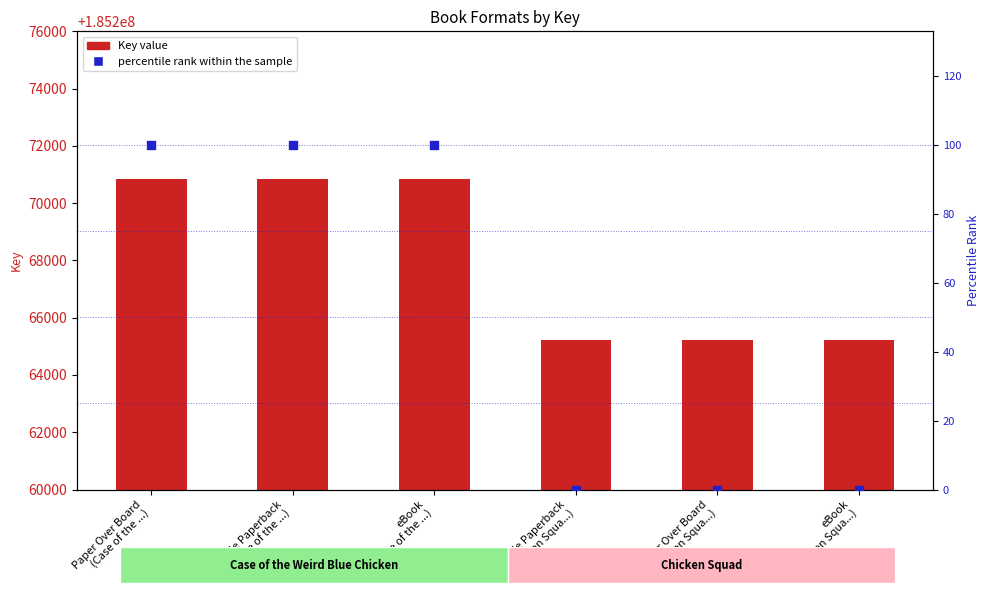

At how many categories does at least one series exceed 169901475?

6